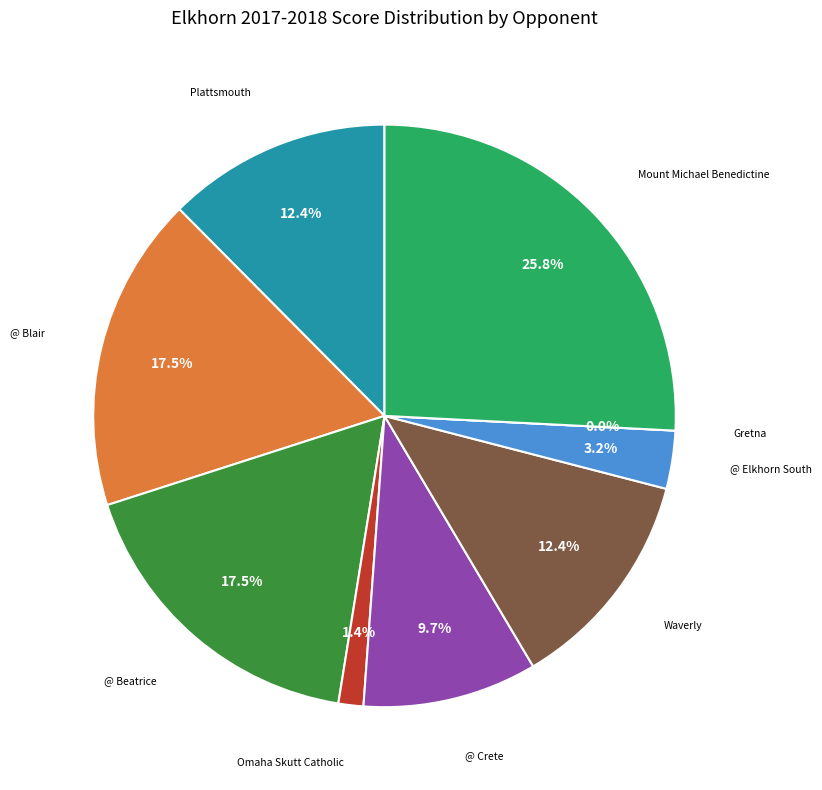

What is the change in value from Omaha Skutt Catholic to @ Crete?

+18